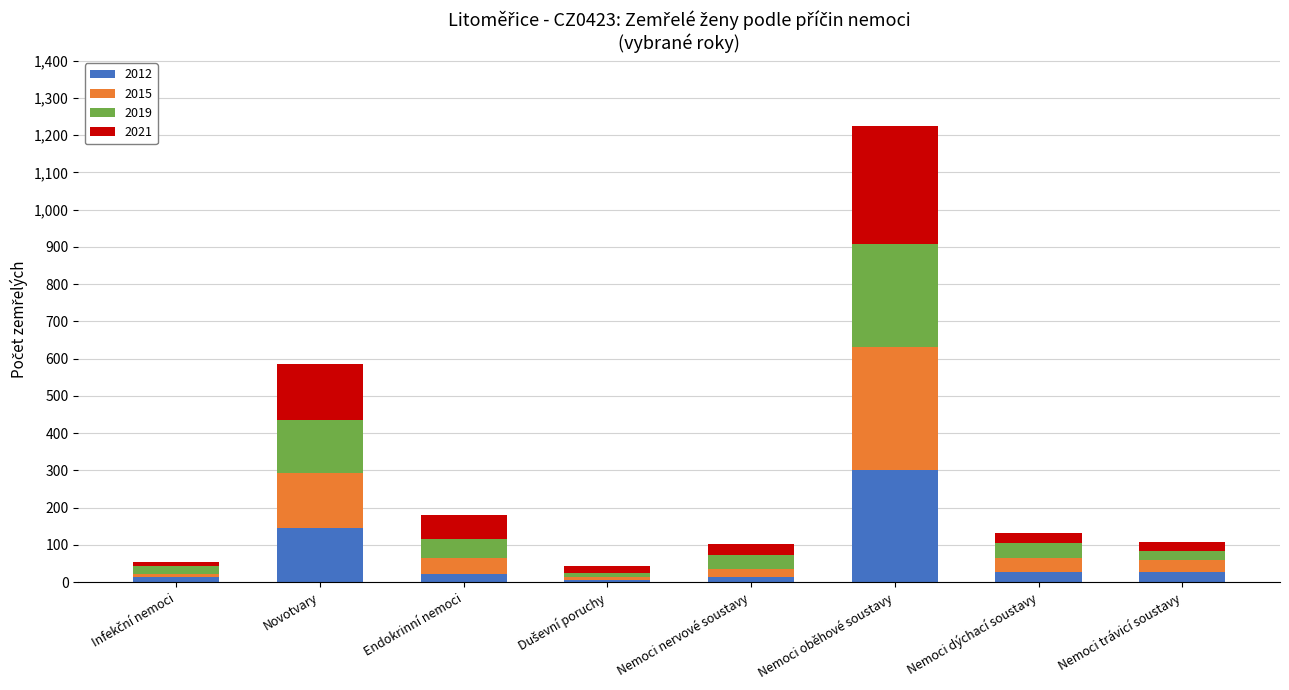

What is the difference between the maximum and minimum values in the 2012 series?

297